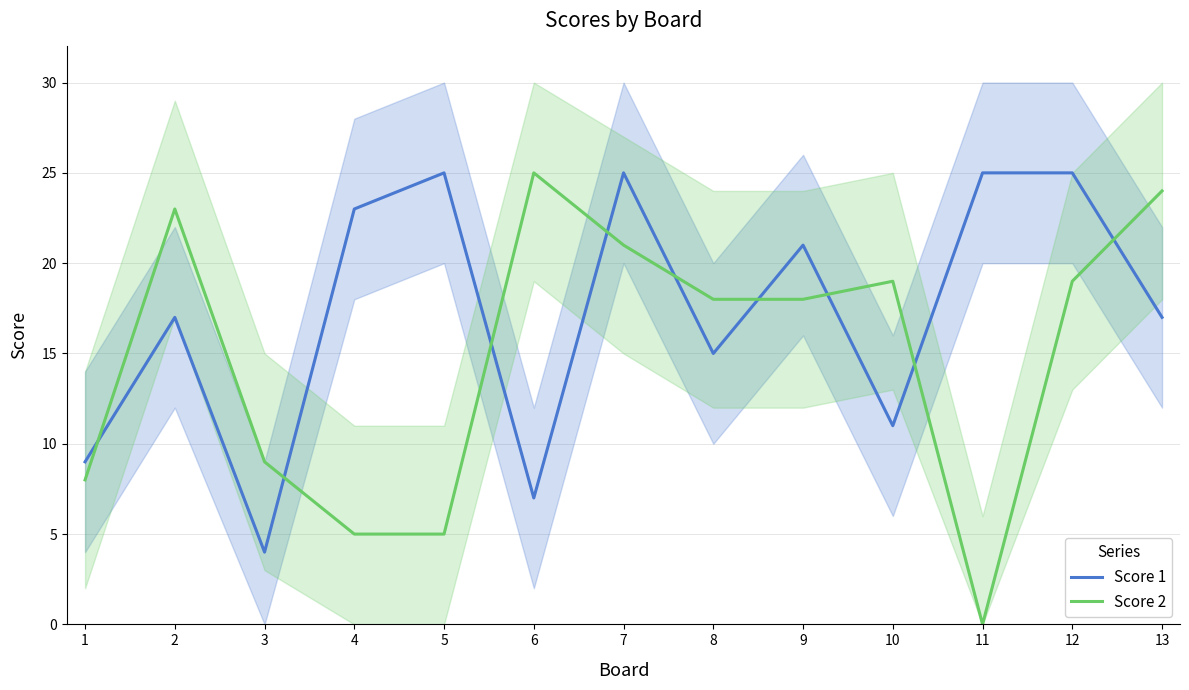

Where is Score 2 nearest to the value 12?

3